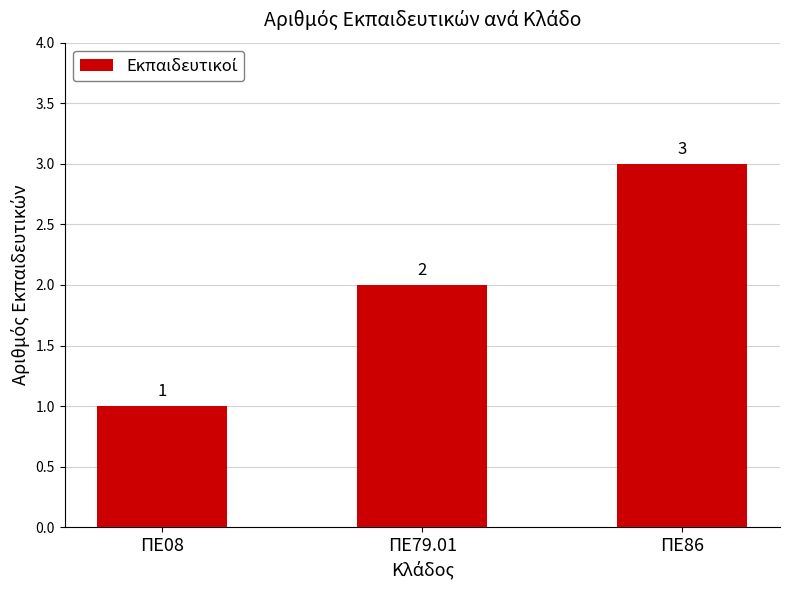

Are the bars grouped side by side (vs. stacked)?

No